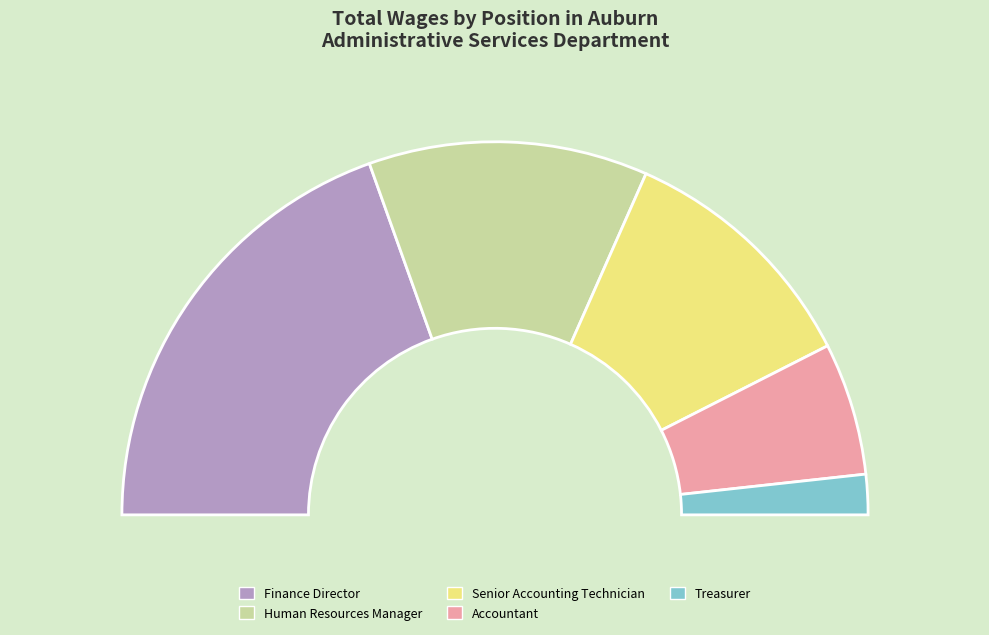

What percentage is NOT represented by Finance Director?

60.9%